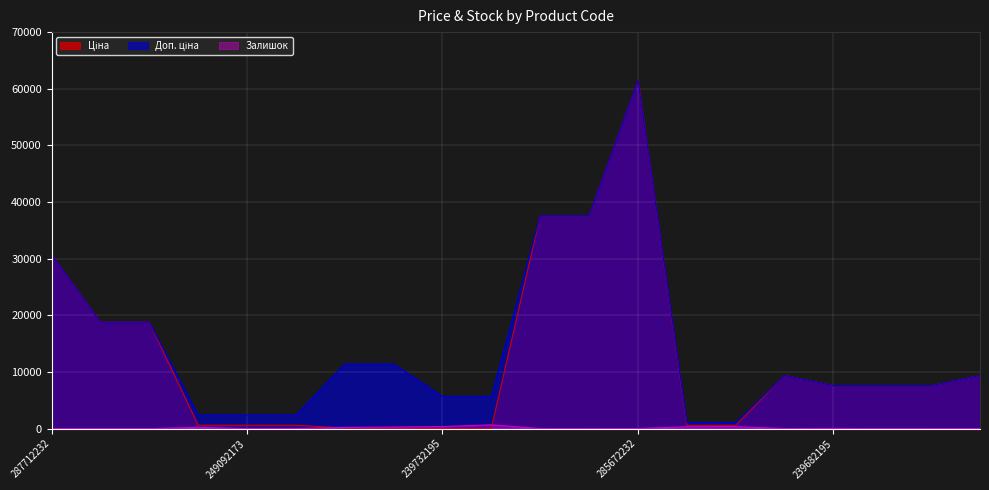

At 273702193, list the series in order from smallest to largest.

Залишок, Ціна, Доп. ціна